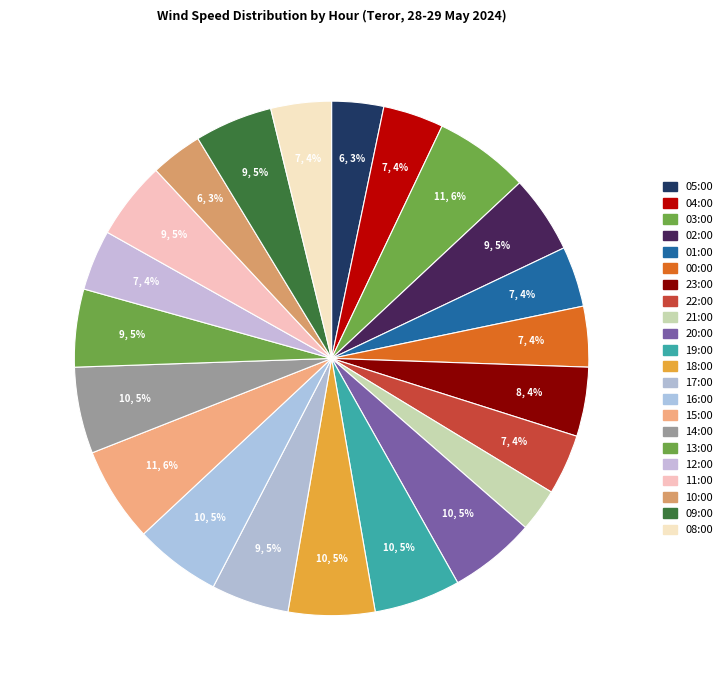

To the nearest percent, what is the average slice percentage?

5%